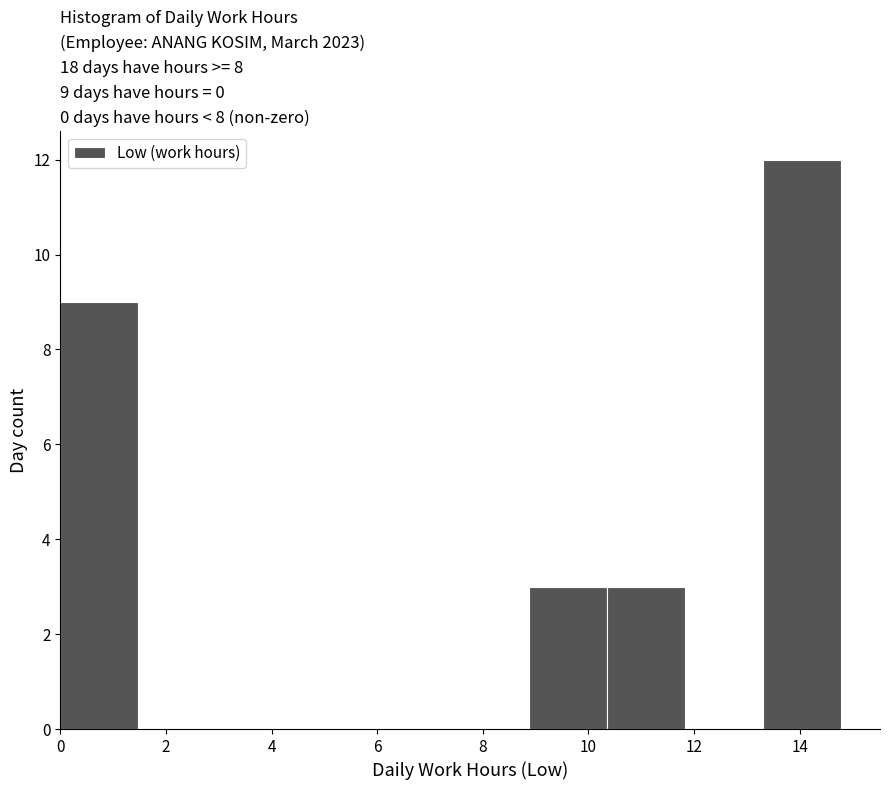

Over which range of the x-axis is the bar tallest?

13.4 to 14.8